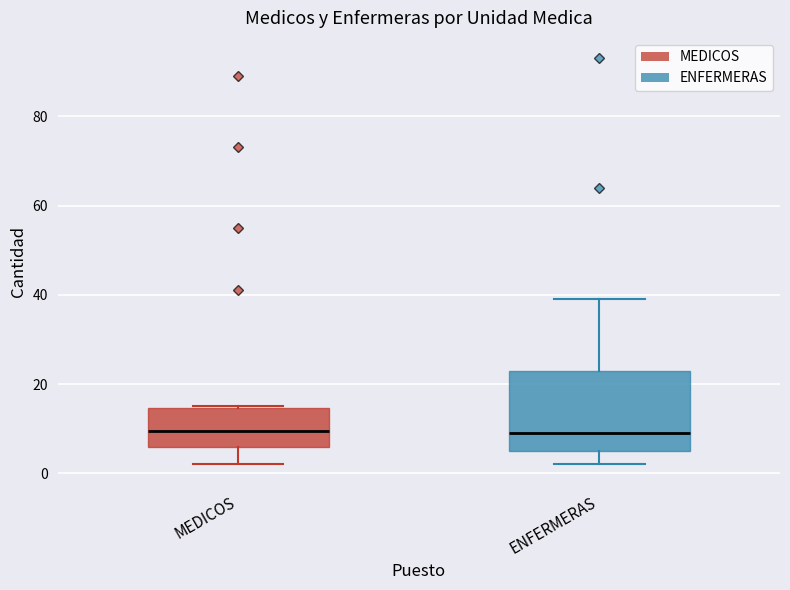

Reading left to right, transcribe this box plot: for each box, give where its median line is, the range the box spans, and where its two whiskers end, as read against the y-axis. The values are not printed on the chart, so give them approximately, as read against the axis.

MEDICOS: median 10, box 6 to 14, whiskers 2 to 16
ENFERMERAS: median 10, box 6 to 24, whiskers 2 to 40